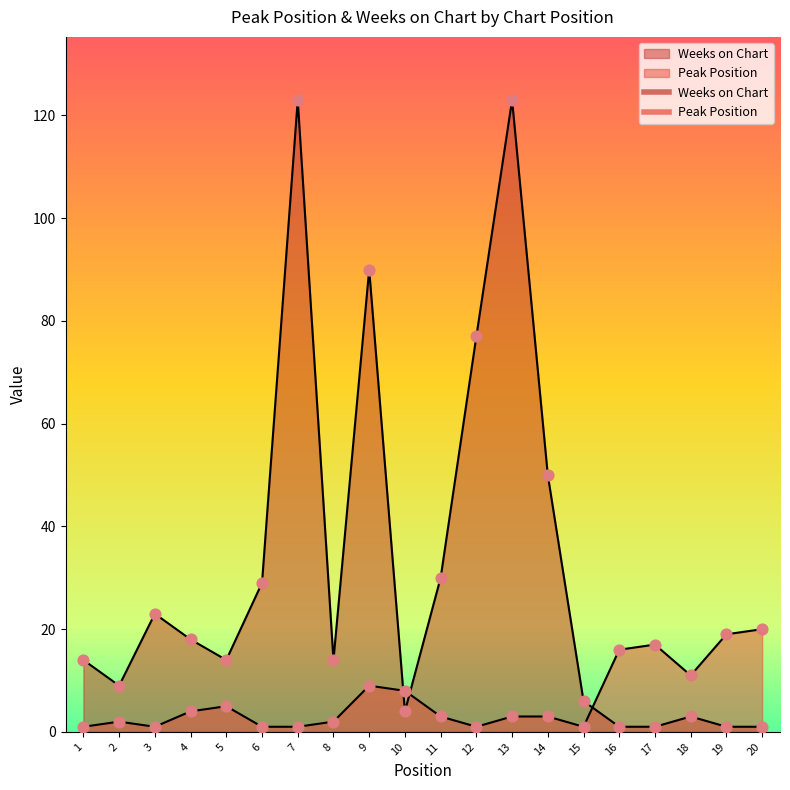

At how many categories does at least one series exceed 117?

2